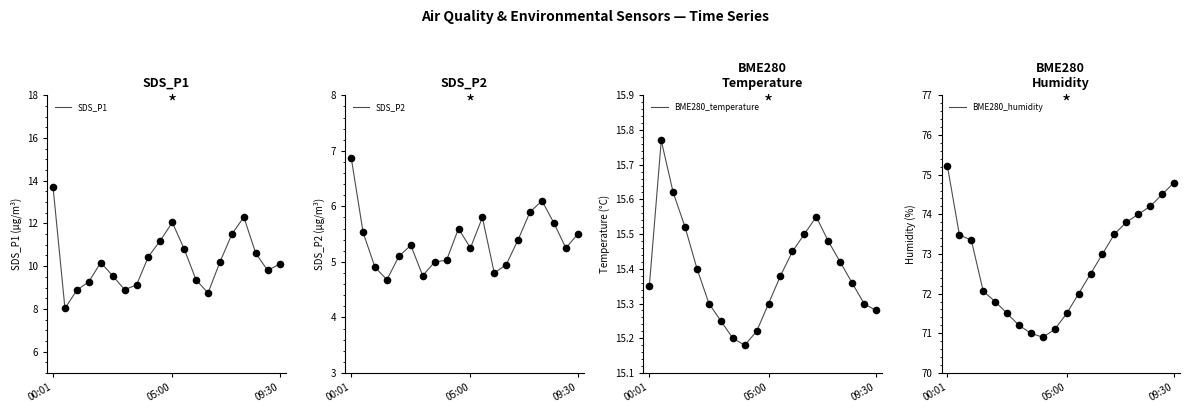

Is the value of SDS_P2 at 05:00 greater than the value of BME280_temperature at 05:00?

No